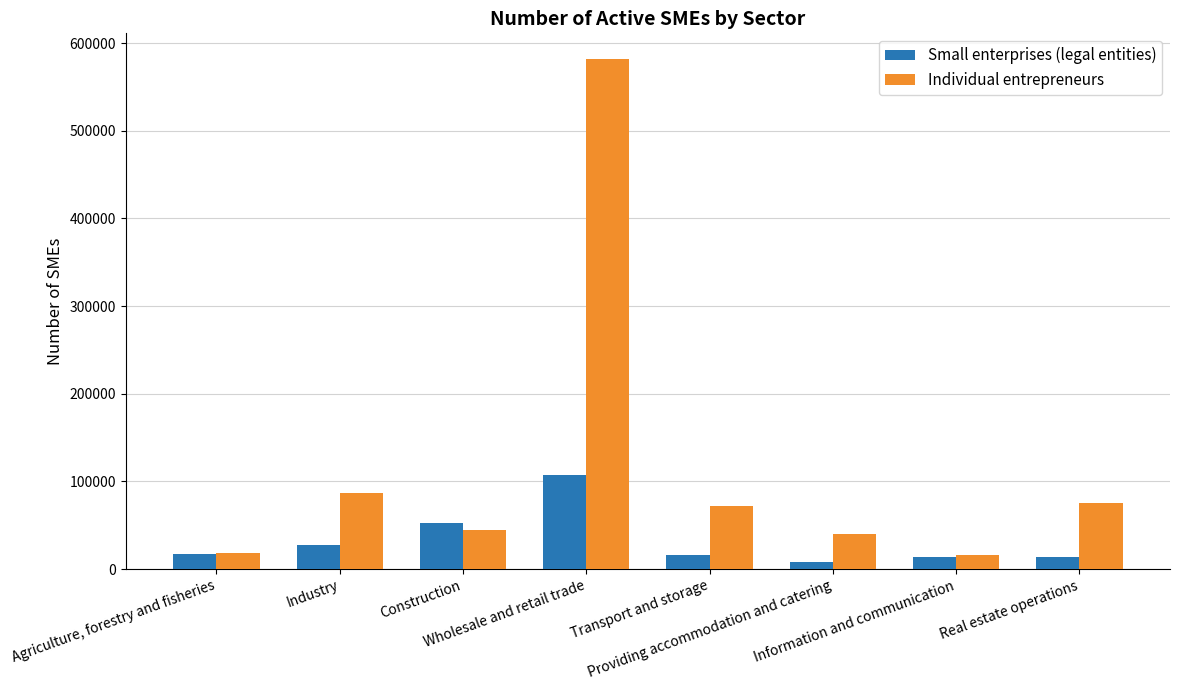

Which series has the widest spread of values?

Individual entrepreneurs